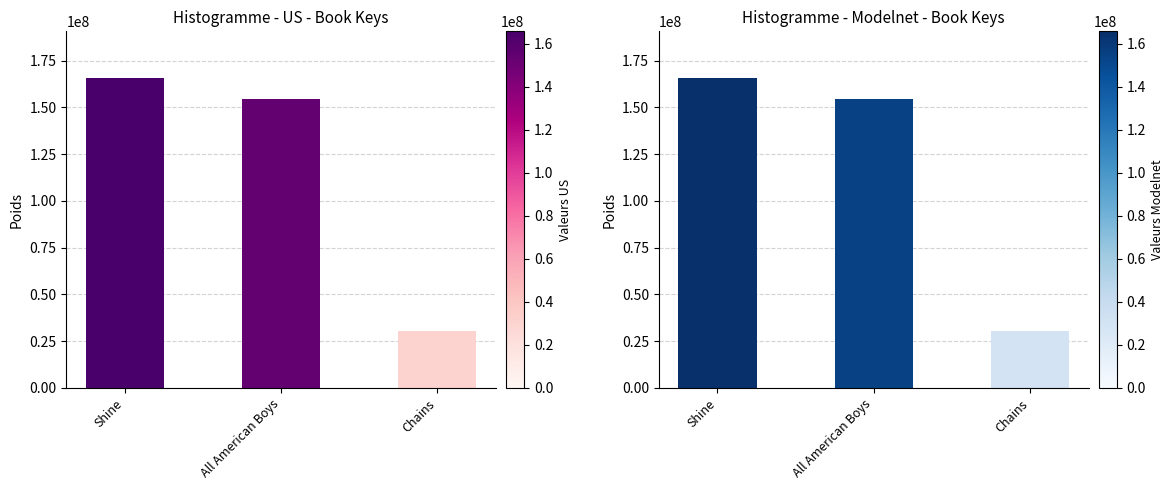

What is the change in value from All American Boys to Chains?

-123972528